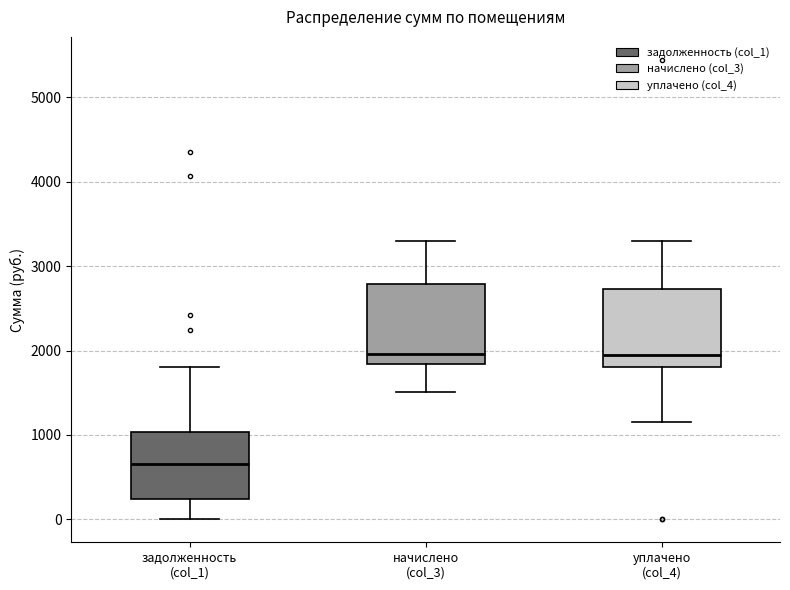

Reading left to right, transcribe this box plot: for each box, give where its median line is, the range the box spans, and where its two whiskers end, as read against the y-axis. The values are not printed on the chart, so give them approximately, as read against the axis.

задолженность (col_1): median 700, box 200 to 1000, whiskers 0 to 1800
начислено (col_3): median 2000, box 1800 to 2800, whiskers 1500 to 3300
уплачено (col_4): median 1900, box 1800 to 2700, whiskers 1200 to 3300